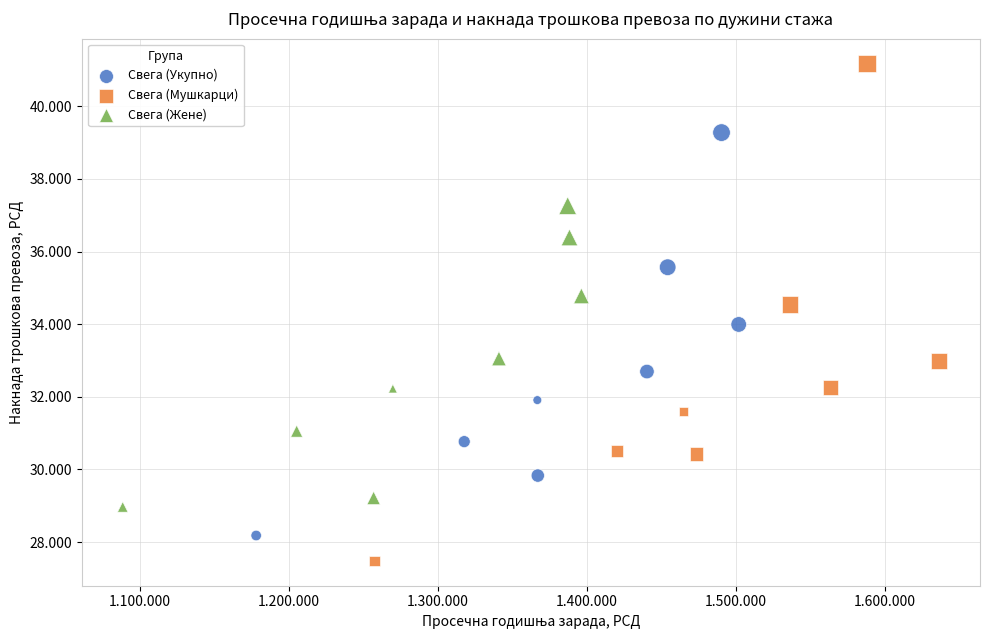

What are all the series names shown in the legend?

Свега (Укупно), Свега (Мушкарци), Свега (Жене)